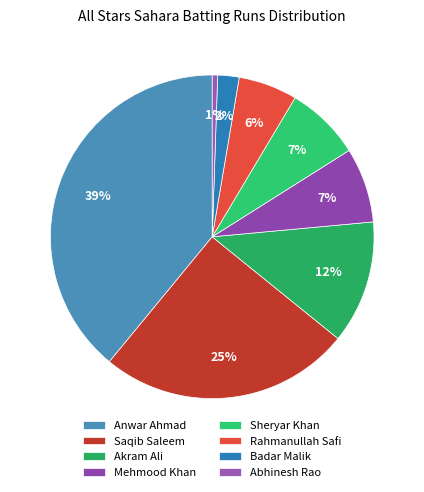

To the nearest percent, what is the average slice percentage?

12%